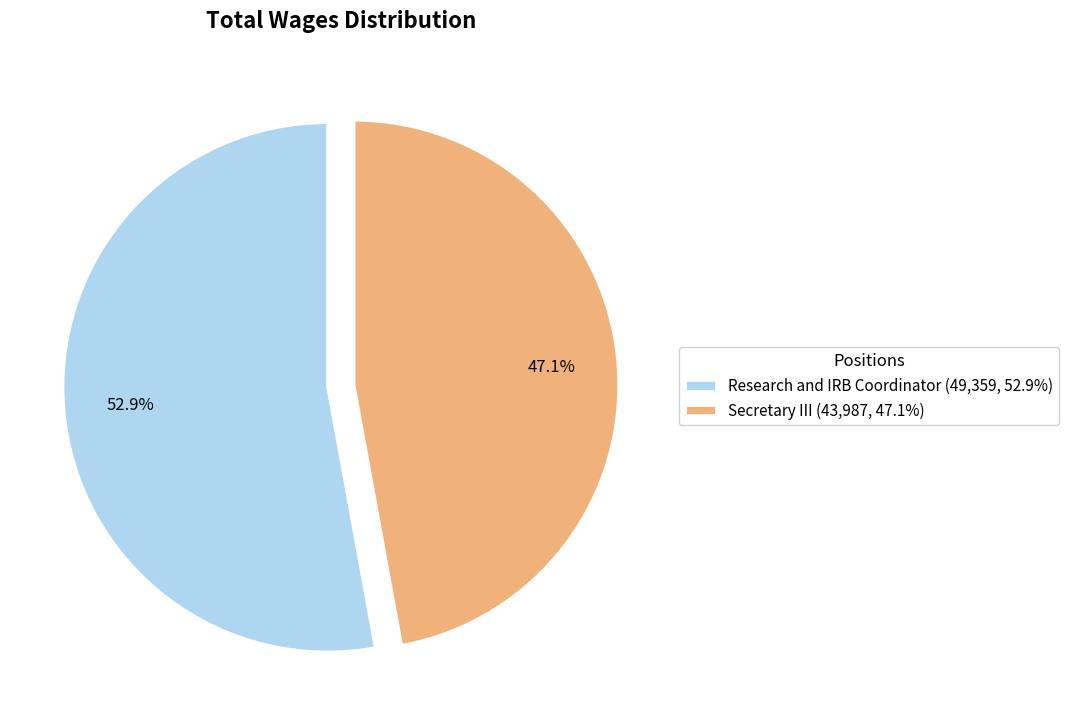

What is the ratio of the value at Secretary III to the value at Research and IRB Coordinator?

0.9